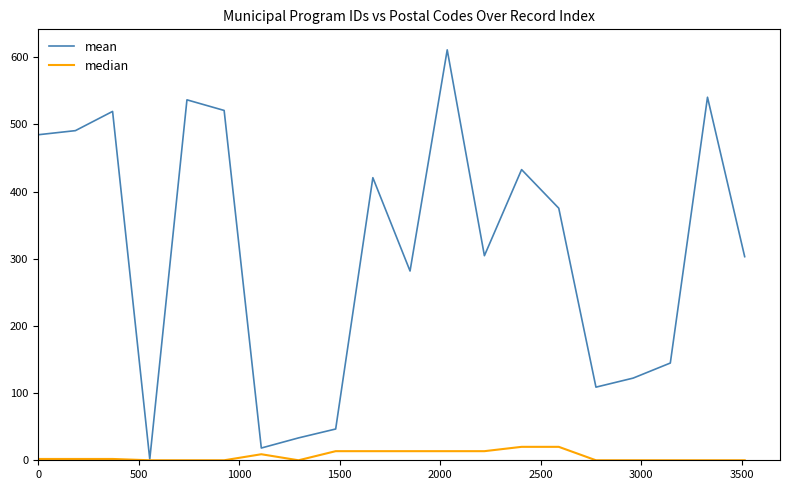

What is the highest value of the mean series?

610.9